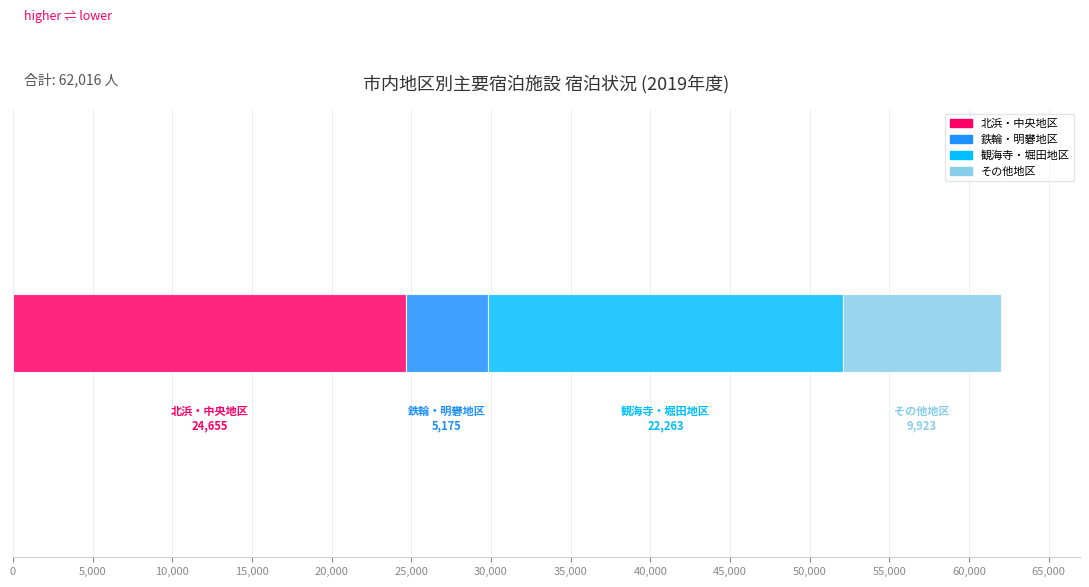

What is the maximum value for 北浜・中央地区?

24655